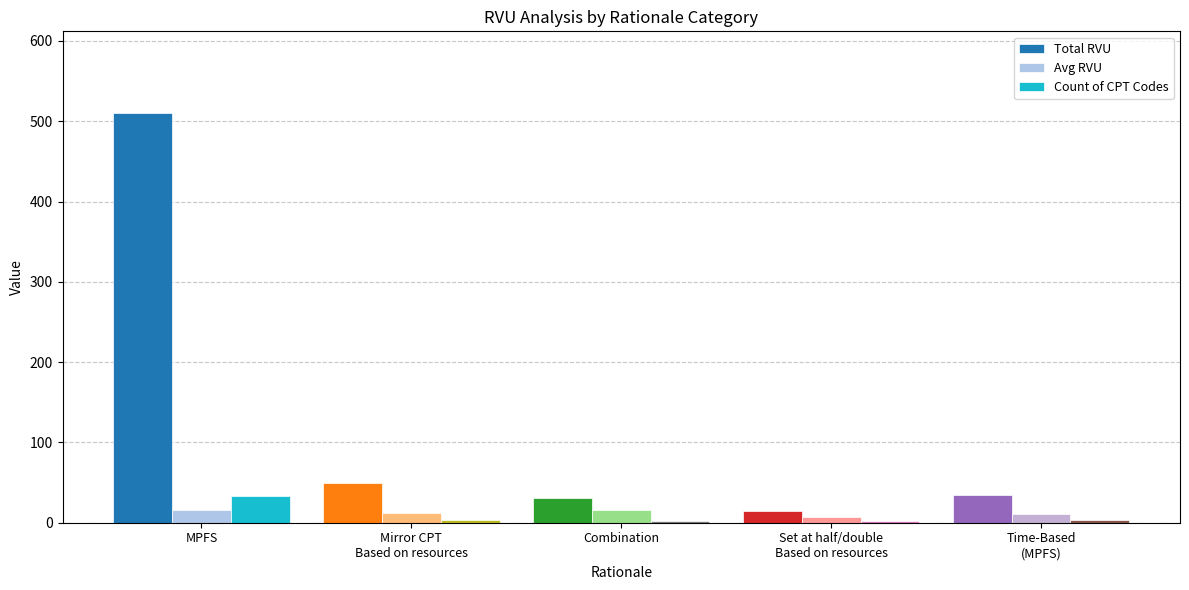

At which category does the chart reach its peak across all series?

MPFS